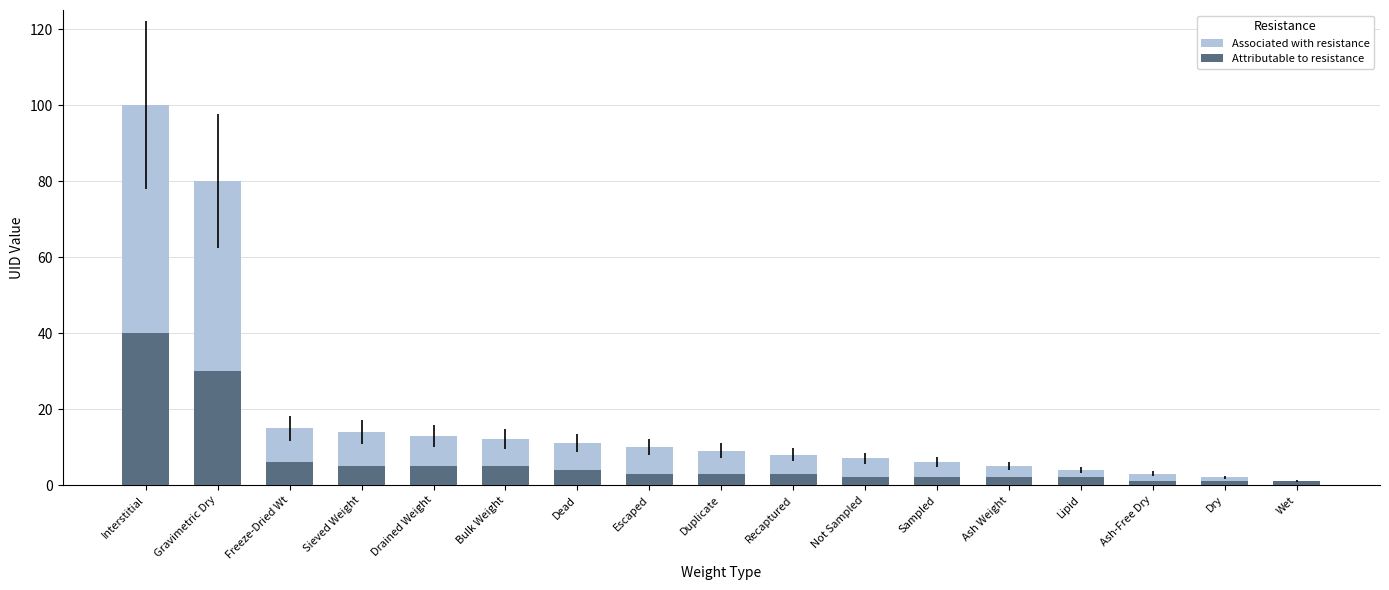

What is the minimum value shown in the chart?

1